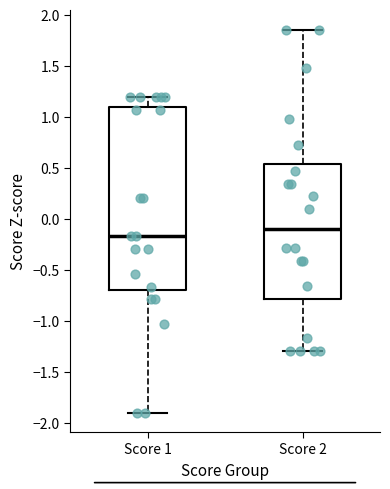

Where does the median line of the box for Score 1 sit on the y-axis? The values are not printed on the chart, so give them approximately, as read against the axis.

-0.15